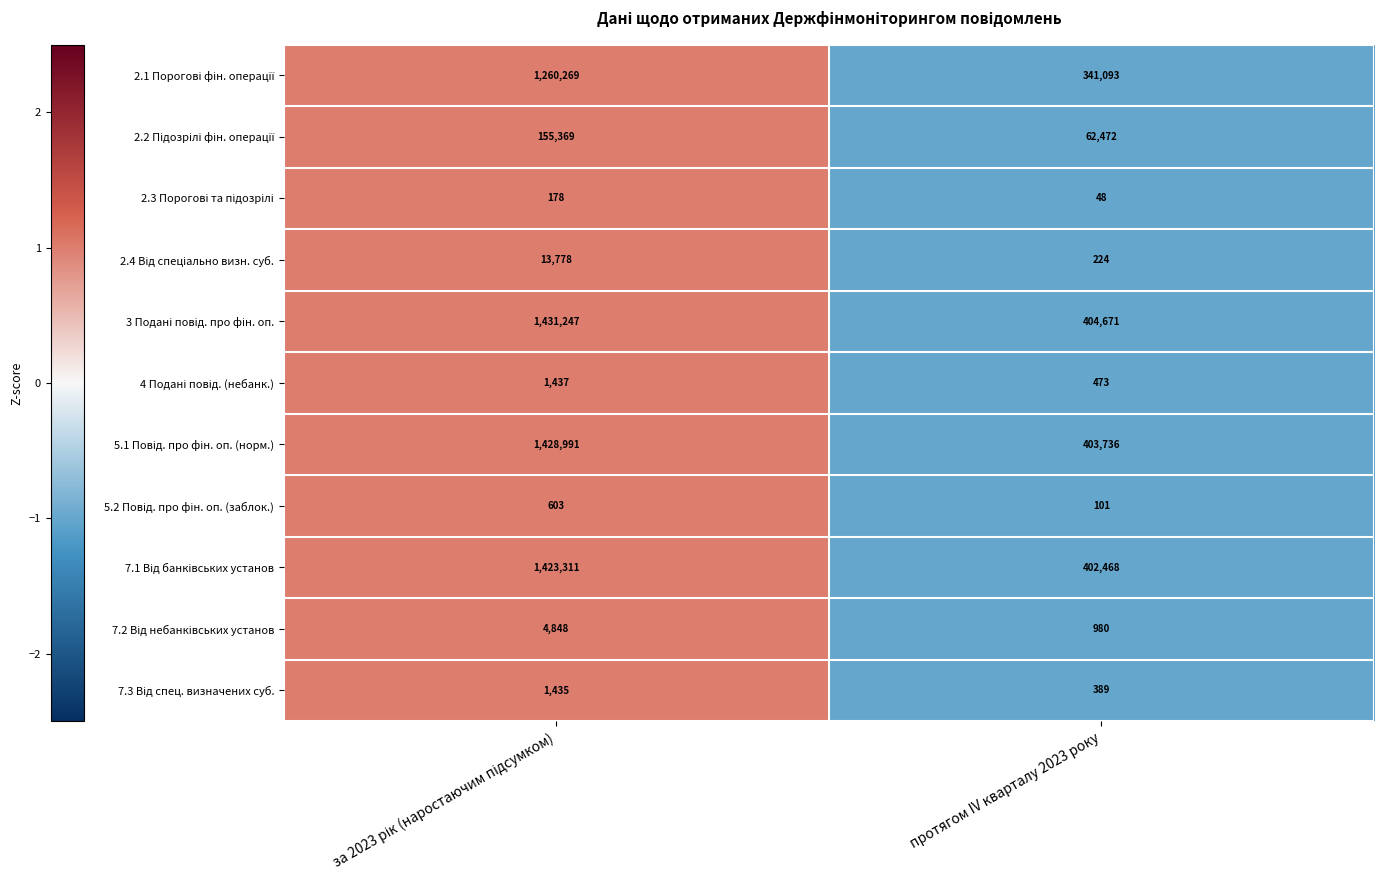

What is the total value across all series at протягом IV кварталу 2023 року?

1616655